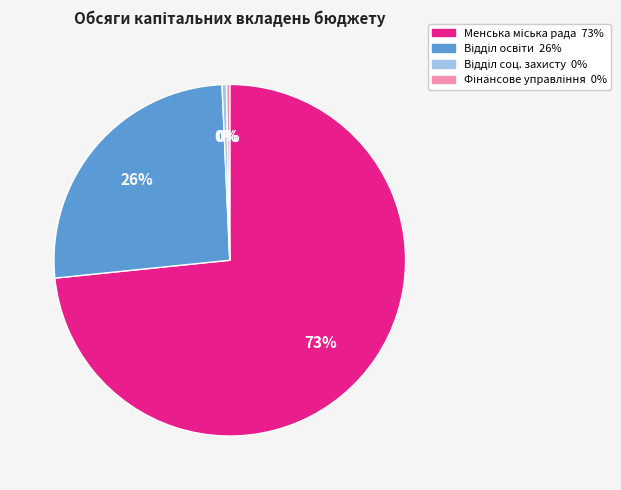

To the nearest percent, what is the average slice percentage?

25%